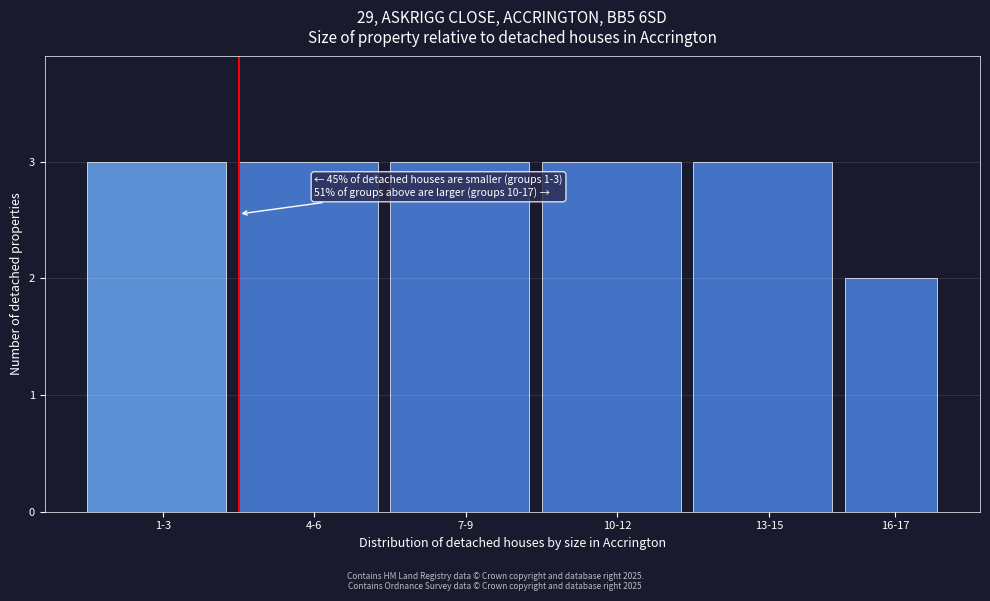

Reading left to right, what are all the values shown in this chart?

3	3	3	3	3	2